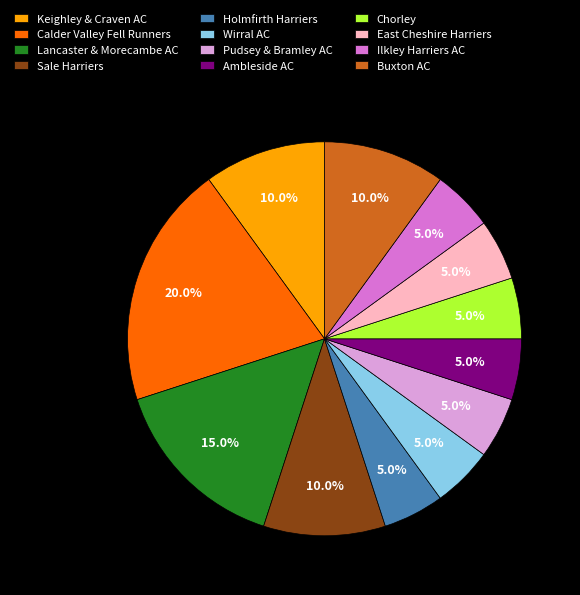

How many slices are in this pie chart?

12